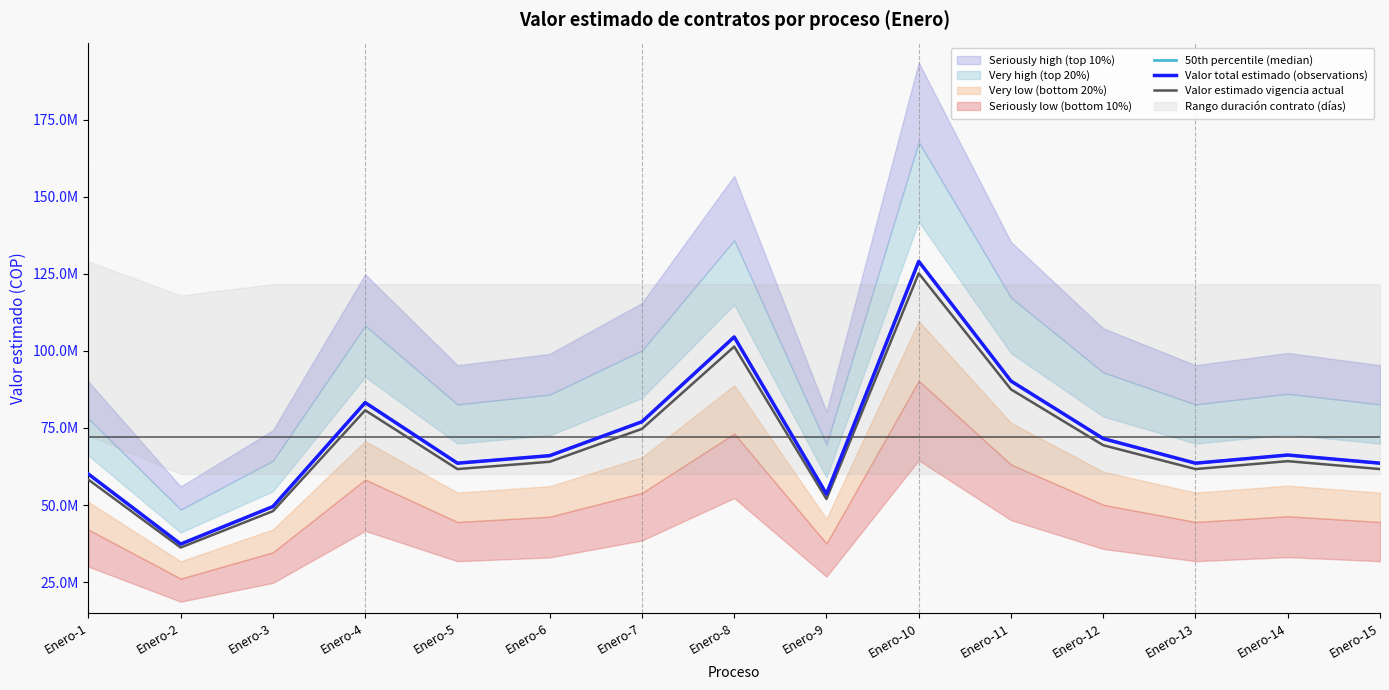

What is the sum of all Valor estimado vigencia actual values?

1046387246.8